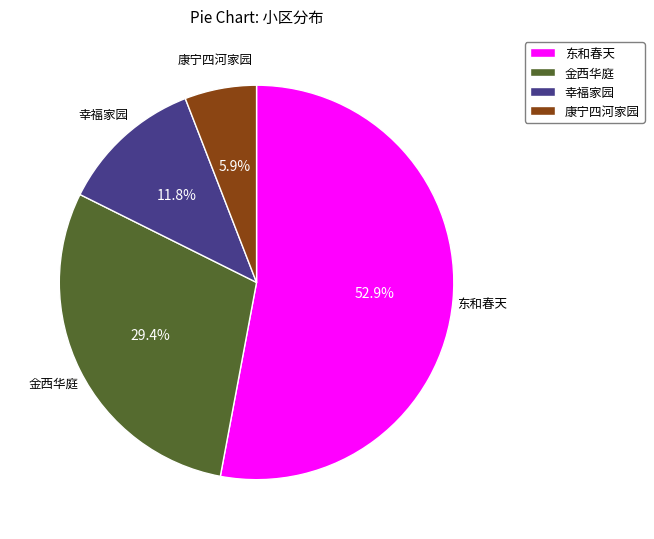

Combined, do 幸福家园 and 东和春天 account for over 50%?

Yes